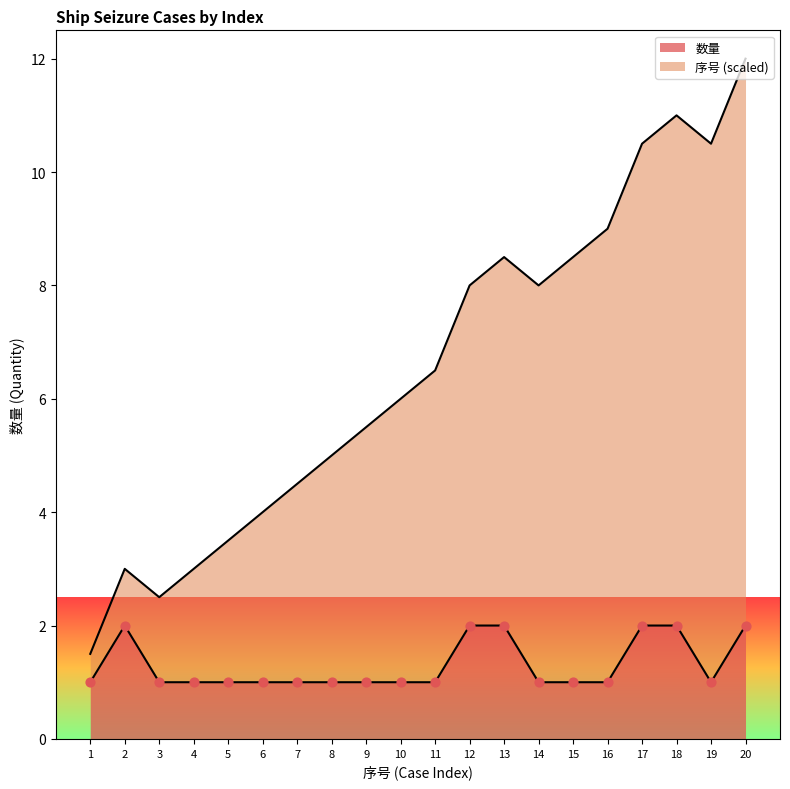

What are all the series names shown in the legend?

序号, 数量